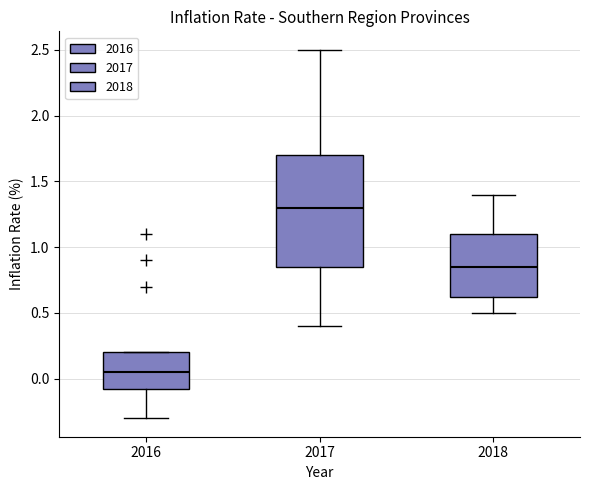

Which box's median line is the highest?

2017